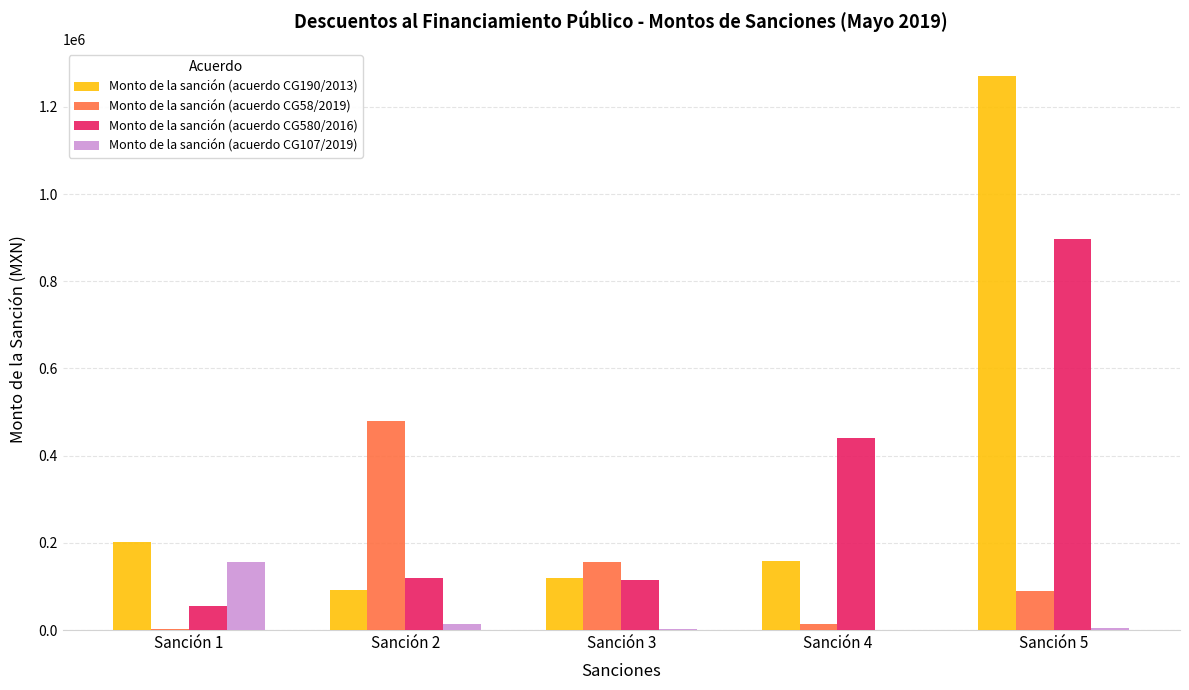

What is the sum of all Monto de la sanción (acuerdo CG190/2013) values?

1841260.0